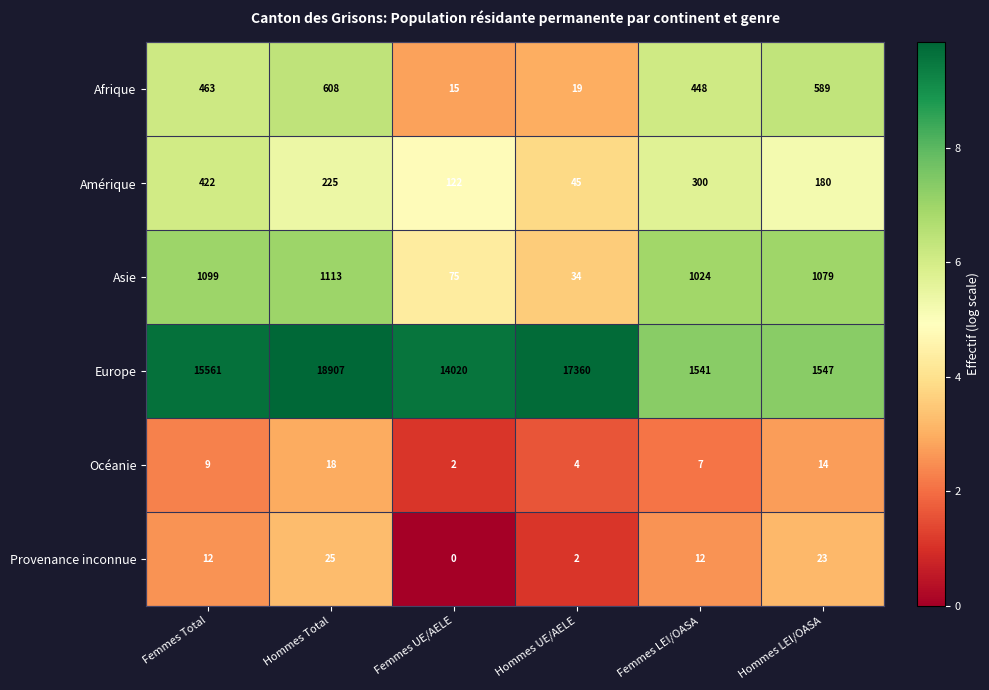

What is the difference between the maximum and minimum values in the Amérique series?

377